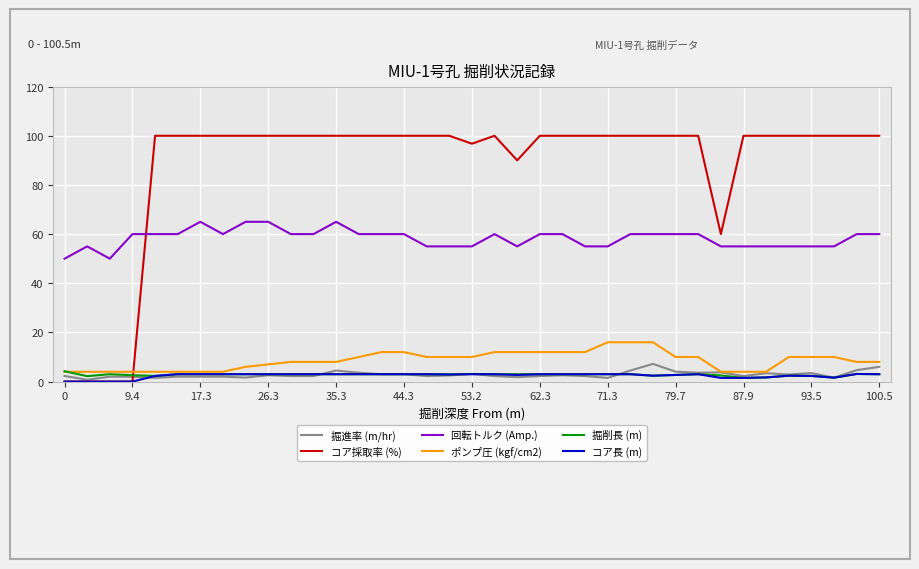

What is the maximum value for 掘削長 (m)?

4.2